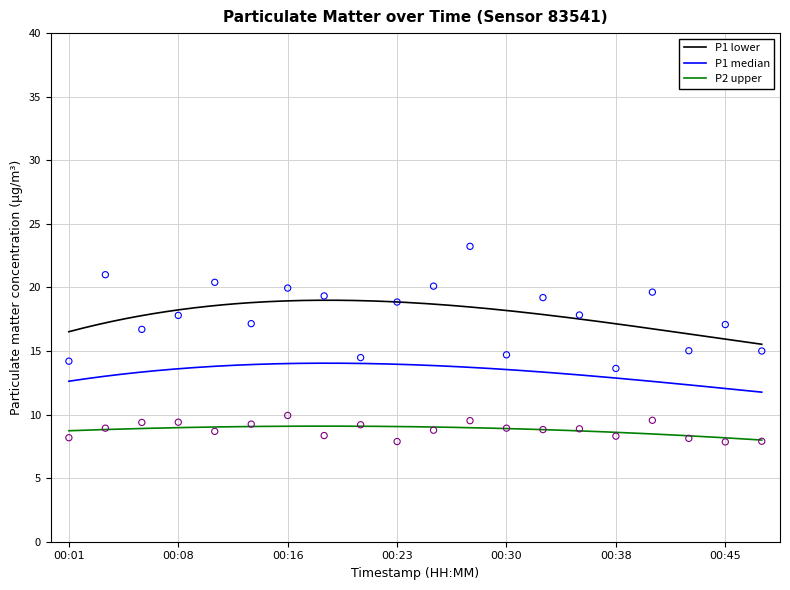

At which category is the sum across all series the highest?

00:28